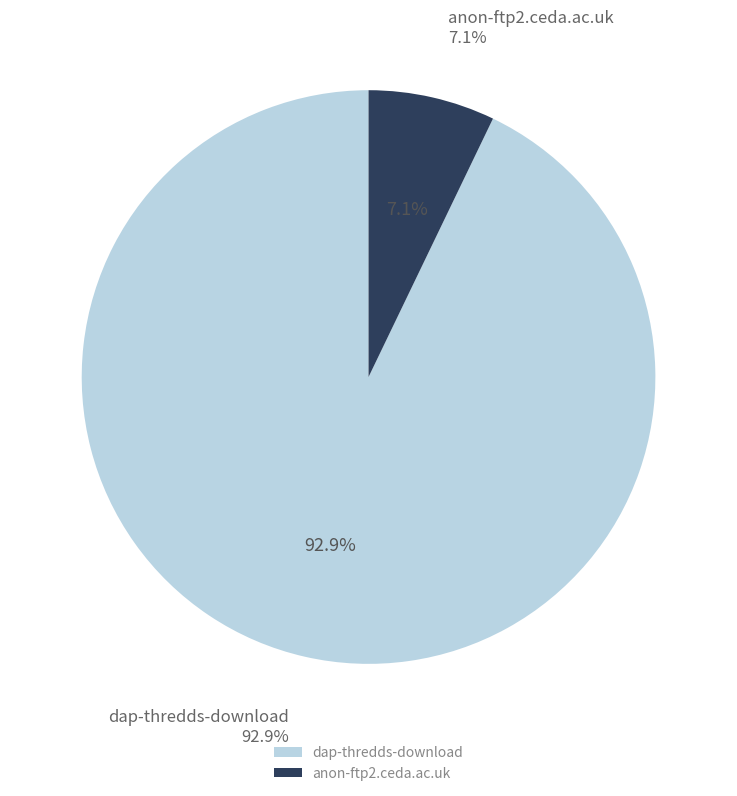

To the nearest percent, what percentage of the pie is anon-ftp2.ceda.ac.uk?

7%